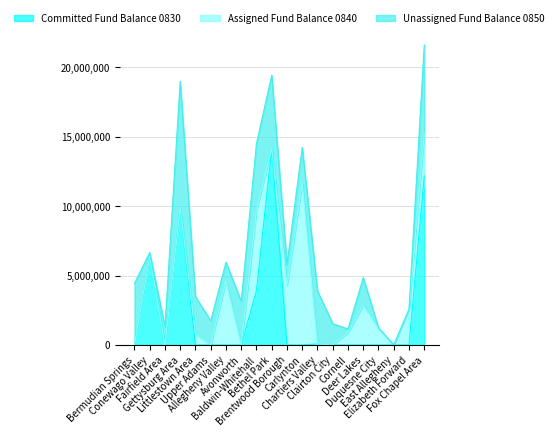

What is the spread (max minus min) of values at Clairton City?

1537430